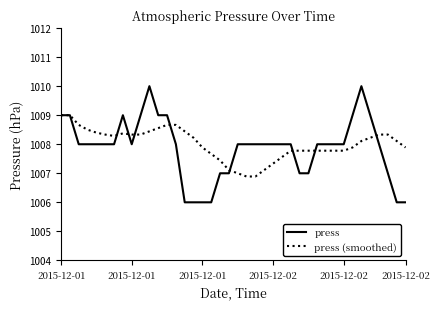

Count the press values in the range 1007 to 1009.

32